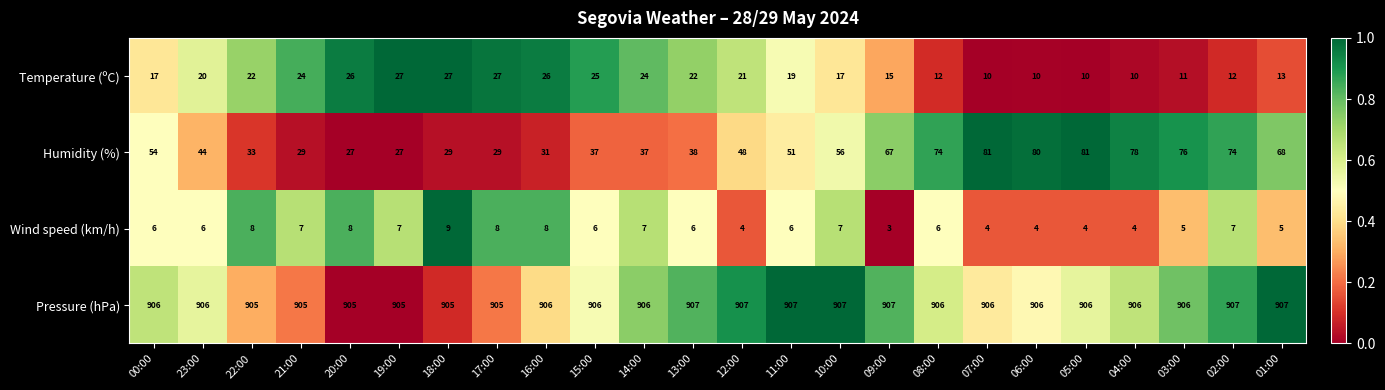

What is the difference between the Humidity (%) values at 08:00 and 10:00?

18